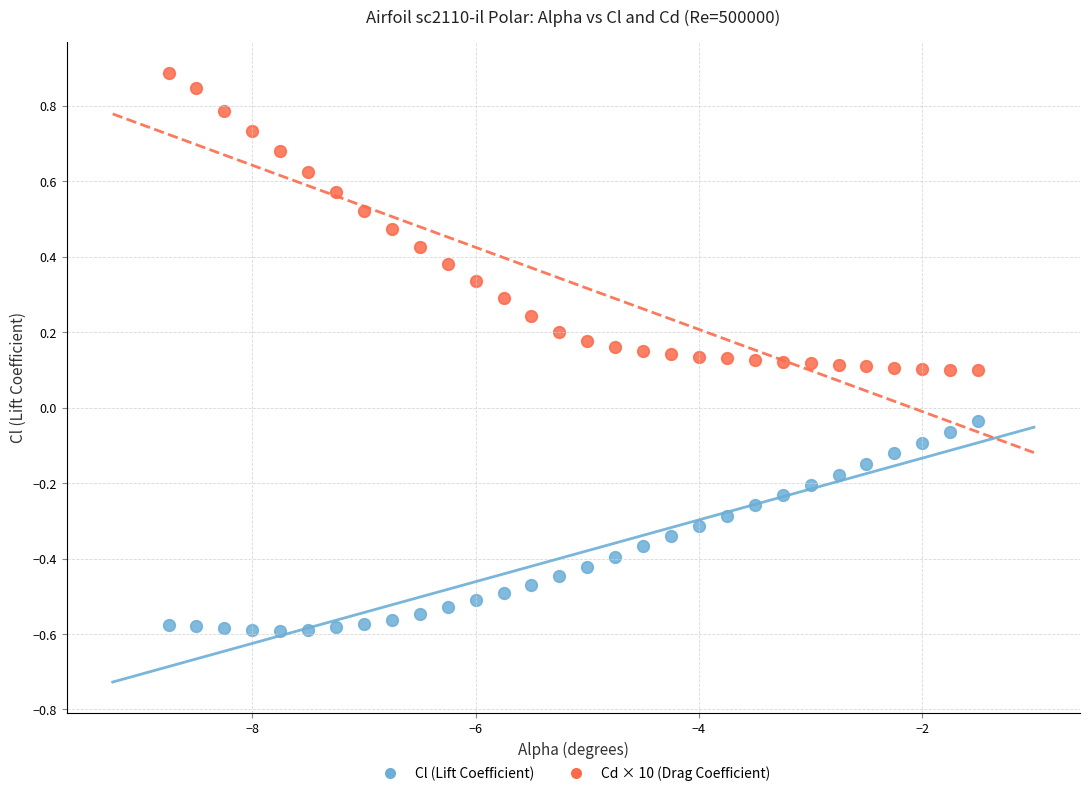

What is the X range (max minus min) for the scatter plot?

7.2